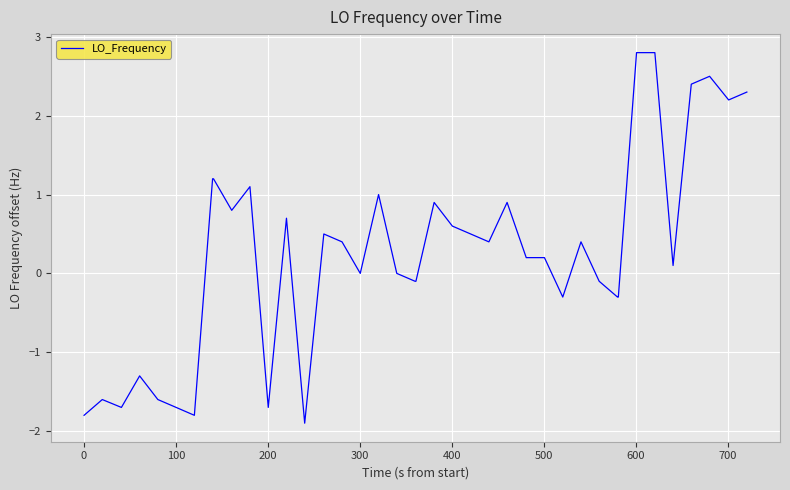

What is the maximum value shown in the chart?

2.8